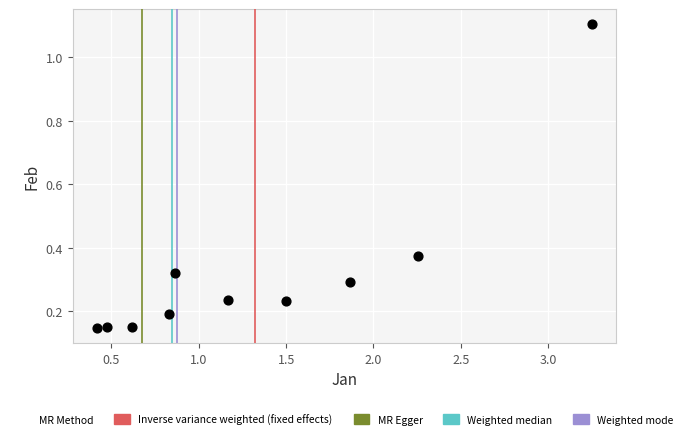

What is the average X value?

1.3